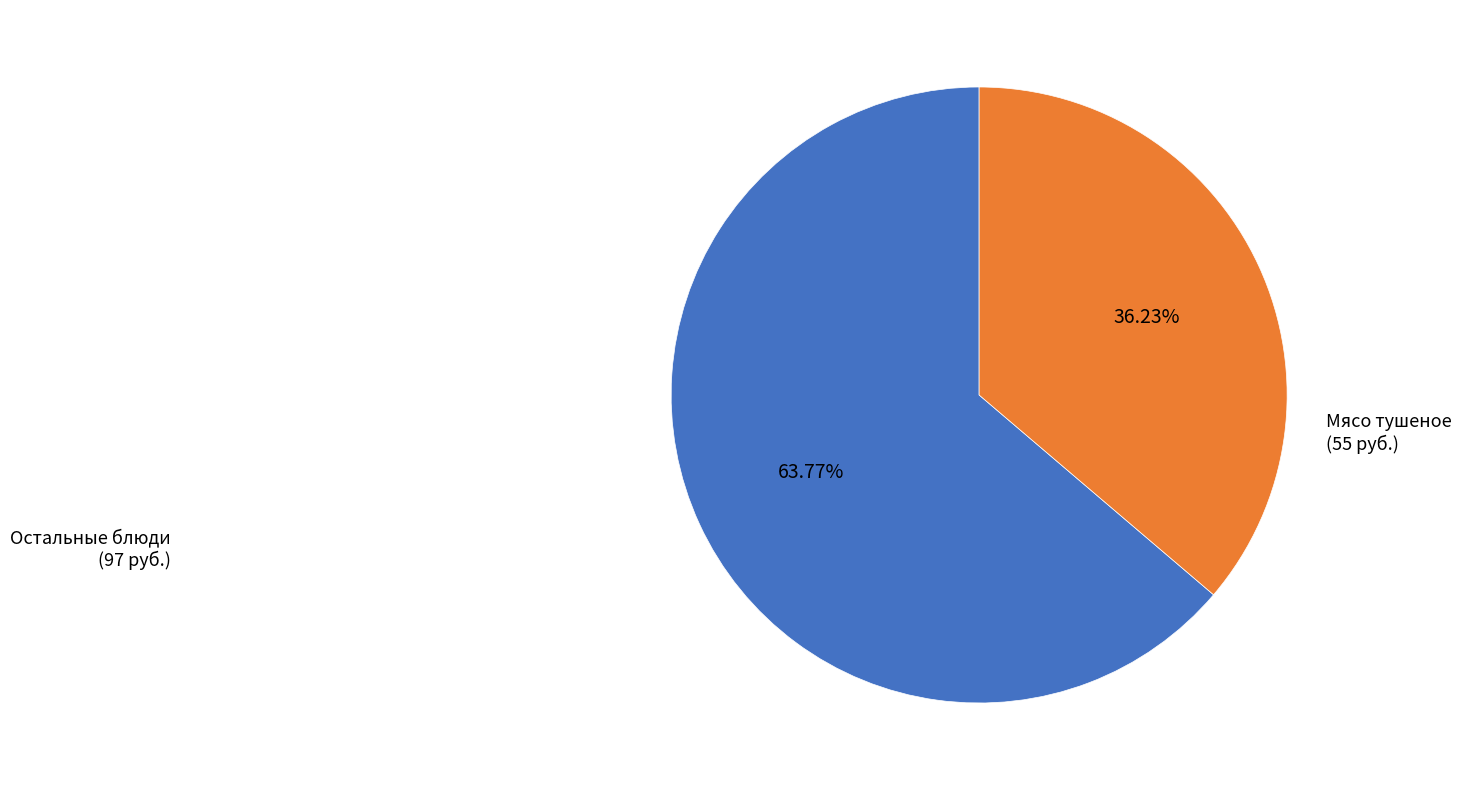

Is there a majority slice in this chart?

Yes